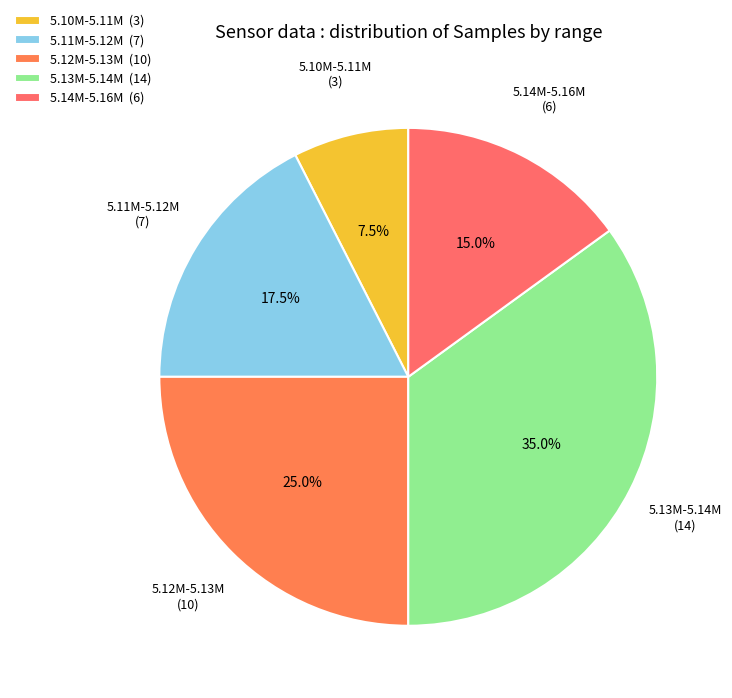

Is 5.13M-5.14M (14) the majority of the pie?

No